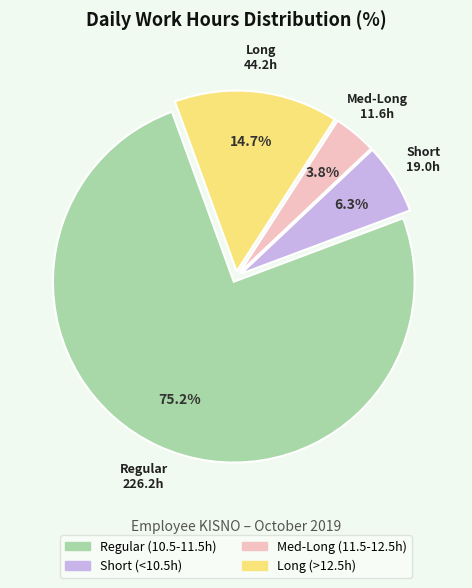

Is there a majority slice in this chart?

Yes